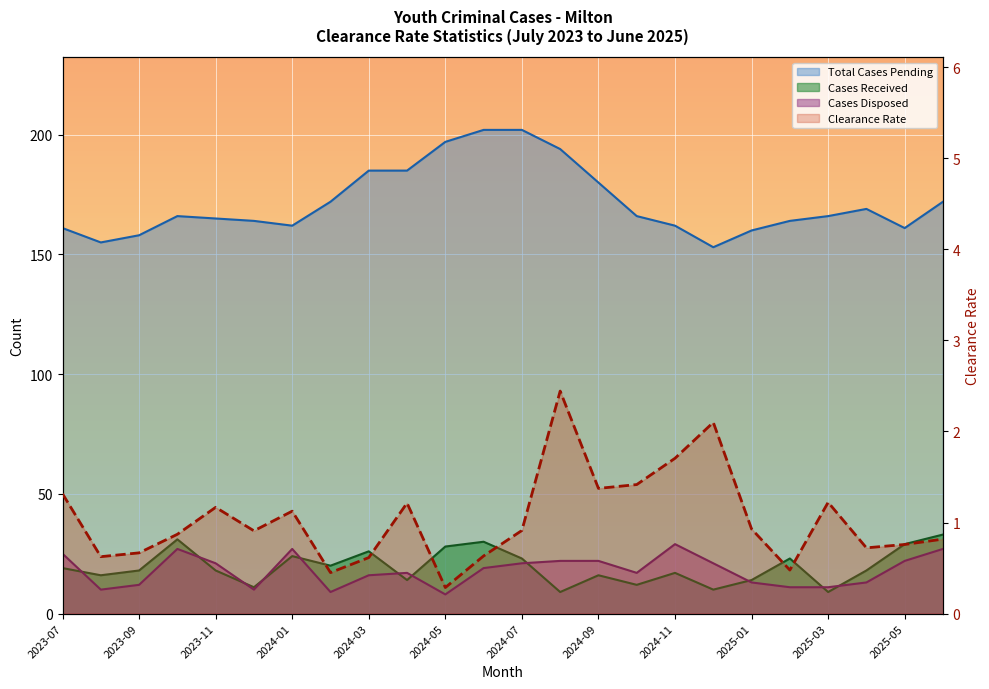

The Cases Received series shows 10.0 at 2024-12. True or false?

True